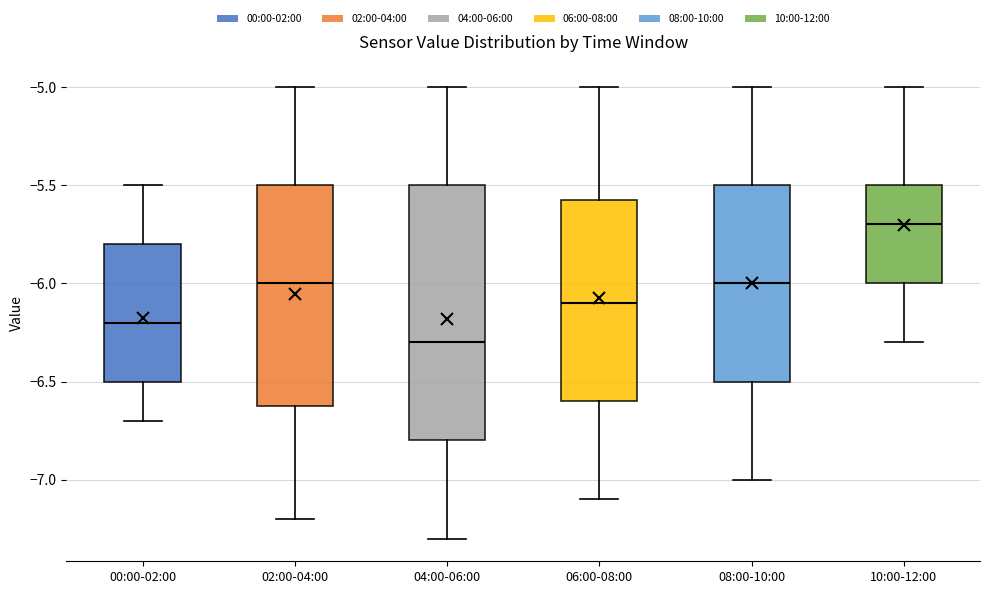

Which box is the tallest, from its lower edge to its upper edge?

04:00-06:00